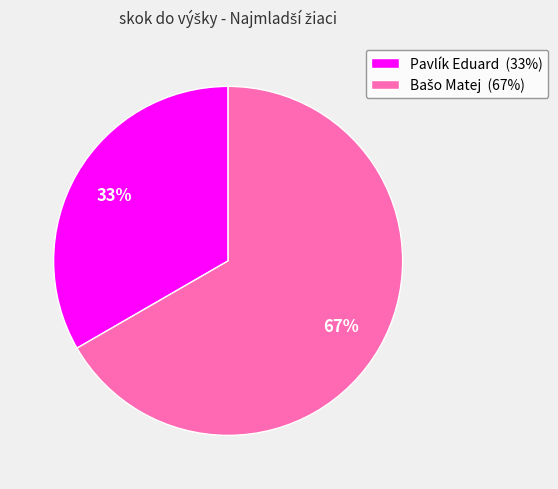

Is there a majority slice in this chart?

Yes